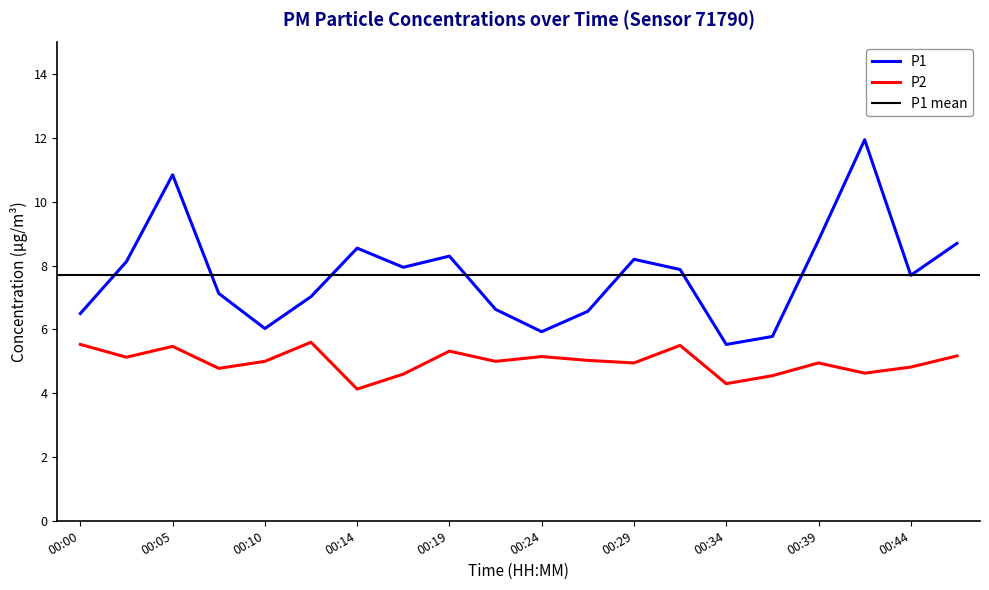

True or false: P1 and P2 intersect in this chart.

False